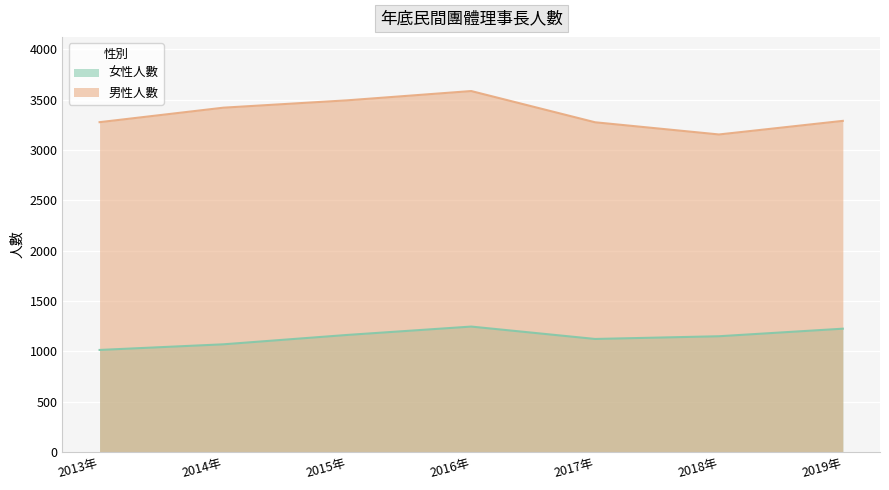

At which category is the sum across all series the highest?

2016年